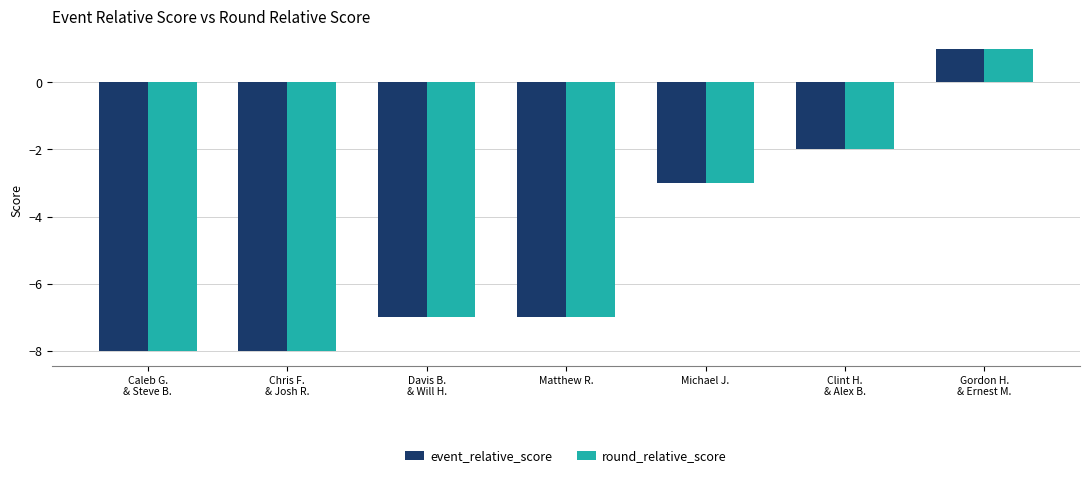

What is the sum of all event_relative_score values?

-34